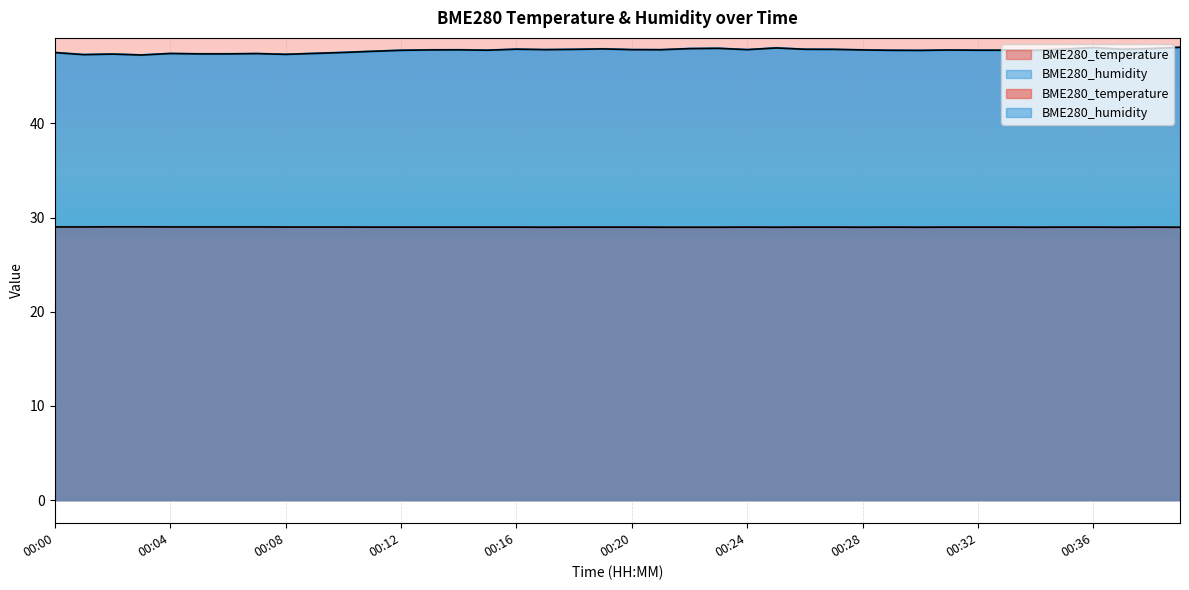

Reading left to right, what are all the values shown in this chart?

BME280_temperature: 00:00=29.0	00:01=29.0	00:02=29.0	00:03=29.0	00:04=29.0	00:05=29.0	00:06=29.0	00:07=29.0	00:08=29.0	00:09=29.0	00:10=29.0	00:11=29.0	00:12=29.0	00:13=29.0	00:14=29.0	00:15=29.0	00:16=29.0	00:17=29.0	00:18=29.0	00:19=29.0	00:20=29.0	00:21=29.0	00:22=29.0	00:23=29.0	00:24=29.0	00:25=29.0	00:26=29.0	00:27=29.0	00:28=29.0	00:29=29.0	00:30=29.0	00:31=29.0	00:32=29.0	00:33=29.0	00:34=29.0	00:35=29.0	00:36=29.0	00:37=29.0	00:38=29.0	00:39=29.0
BME280_humidity: 00:00=47.5	00:01=47.3	00:02=47.4	00:03=47.3	00:04=47.4	00:05=47.4	00:06=47.4	00:07=47.4	00:08=47.3	00:09=47.4	00:10=47.5	00:11=47.7	00:12=47.8	00:13=47.8	00:14=47.8	00:15=47.8	00:16=47.9	00:17=47.8	00:18=47.9	00:19=47.9	00:20=47.8	00:21=47.8	00:22=48.0	00:23=48.0	00:24=47.8	00:25=48.0	00:26=47.9	00:27=47.9	00:28=47.8	00:29=47.8	00:30=47.8	00:31=47.8	00:32=47.8	00:33=47.8	00:34=47.8	00:35=47.9	00:36=48.1	00:37=47.9	00:38=48.0	00:39=48.1